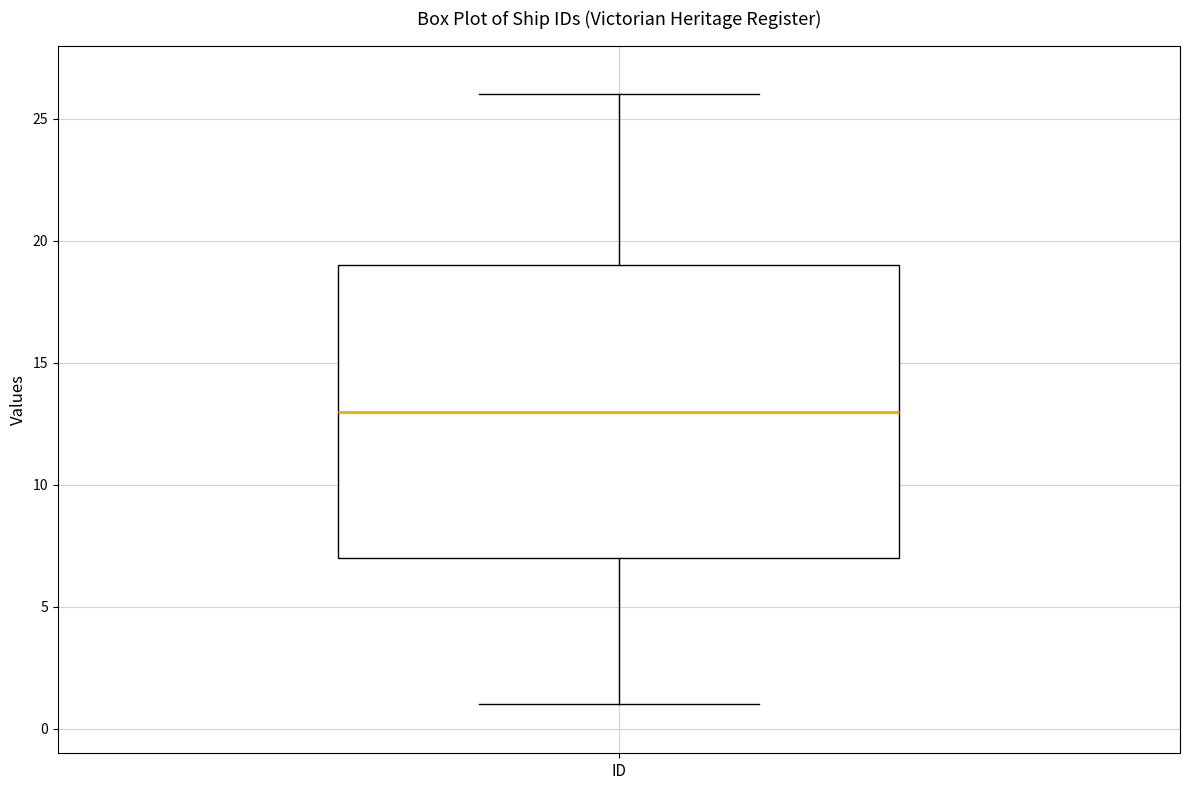

Transcribe this box plot: give where the median line is, the range the box spans, and where the two whiskers end, as read against the y-axis. The values are not printed on the chart, so give them approximately, as read against the axis.

median 13, box 7 to 19, whiskers 1 to 26